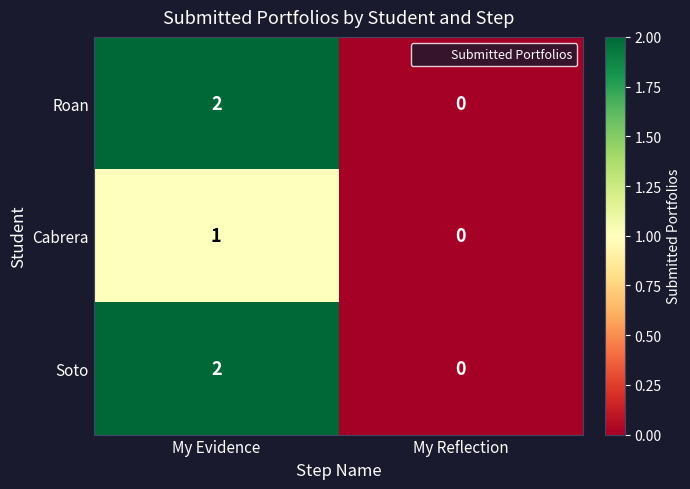

Reading left to right, extract all data points from this chart.

Roan: 2	0
Cabrera: 1	0
Soto: 2	0